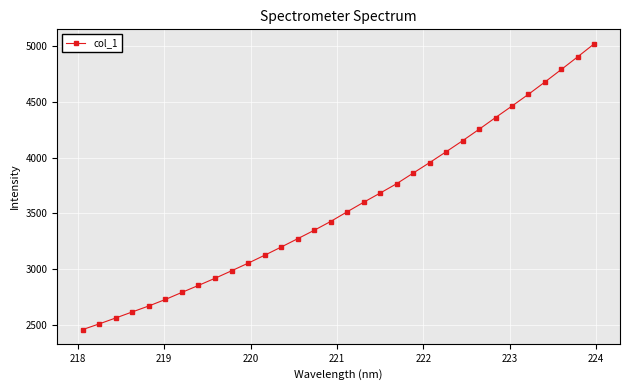

What is the difference between the maximum and minimum values?

2563.6